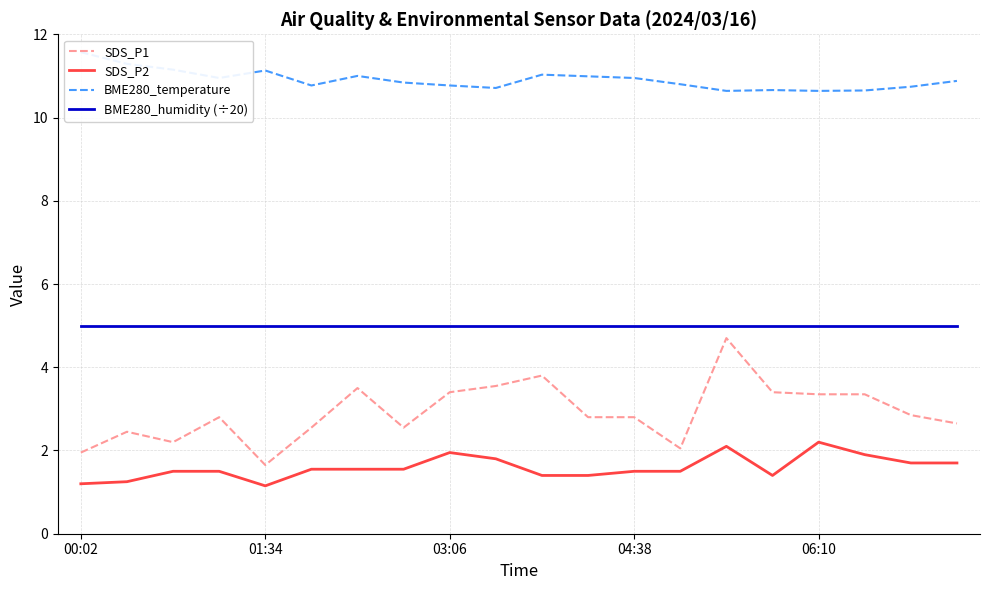

What is the smallest value displayed?

1.1